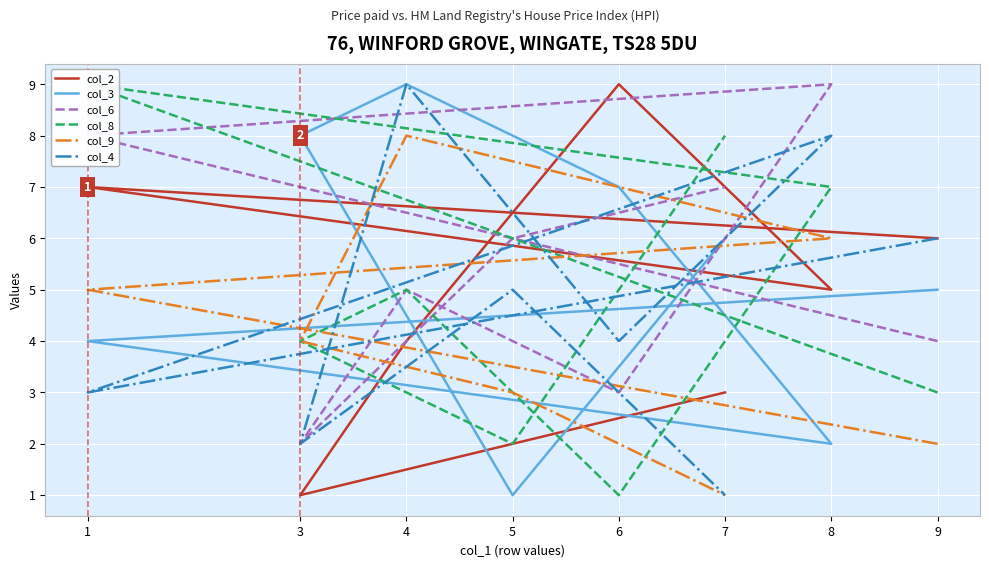

True or false: col_2 and col_8 intersect in this chart.

True